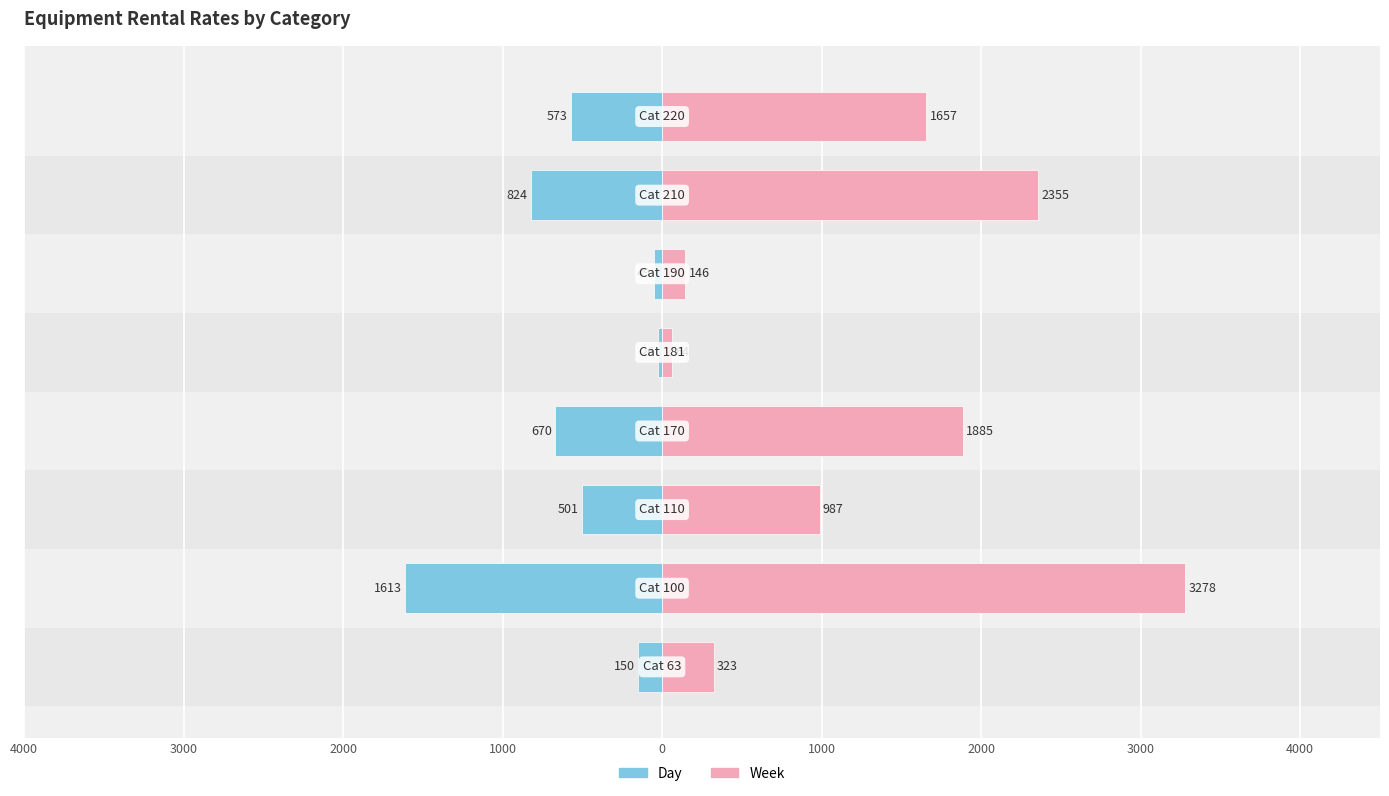

What are all the series names shown in the legend?

Day, Week